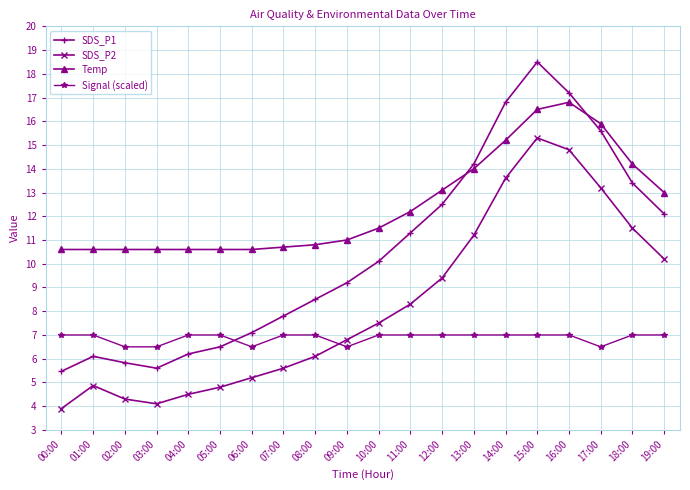

What is the greatest value displayed?

18.5